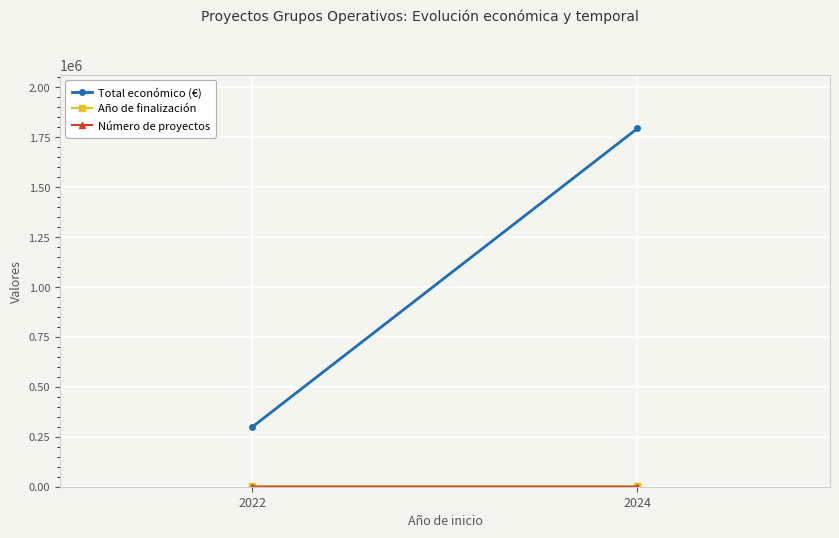

How many data points does each series have?

2